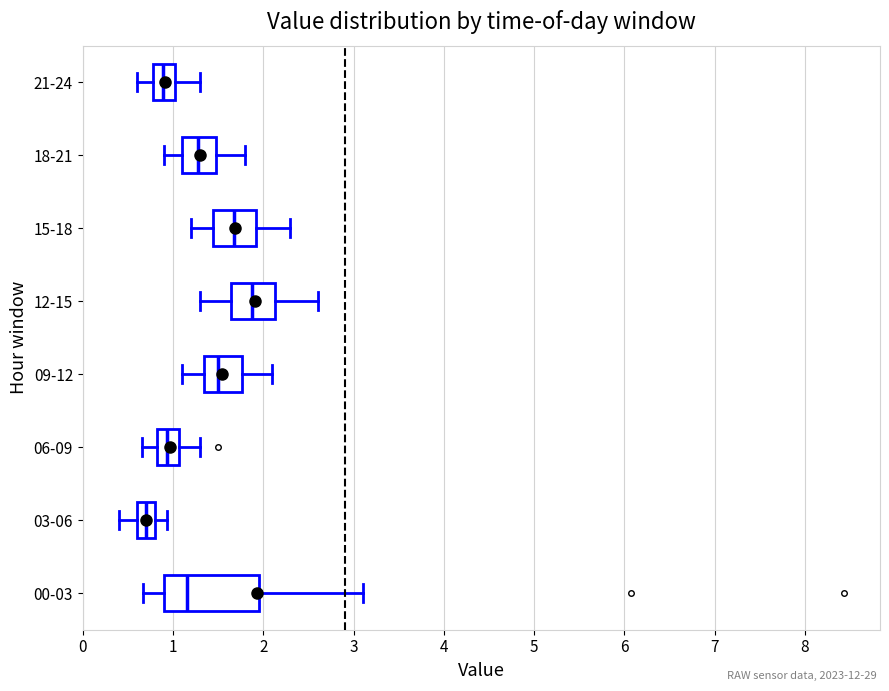

Reading bottom to top, read every box against the x-axis: the position of its median line, the range the box covers, and the ends of its whiskers. The values are not printed on the chart, so give them approximately, as read against the axis.

00-03: median 1.2, box 0.9 to 2.0, whiskers 0.7 to 3.1
03-06: median 0.7, box 0.6 to 0.8, whiskers 0.4 to 0.9
06-09: median 0.9, box 0.8 to 1.1, whiskers 0.7 to 1.3
09-12: median 1.5, box 1.3 to 1.8, whiskers 1.1 to 2.1
12-15: median 1.9, box 1.6 to 2.1, whiskers 1.3 to 2.6
15-18: median 1.7, box 1.4 to 1.9, whiskers 1.2 to 2.3
18-21: median 1.3, box 1.1 to 1.5, whiskers 0.9 to 1.8
21-24: median 0.9, box 0.8 to 1.0, whiskers 0.6 to 1.3